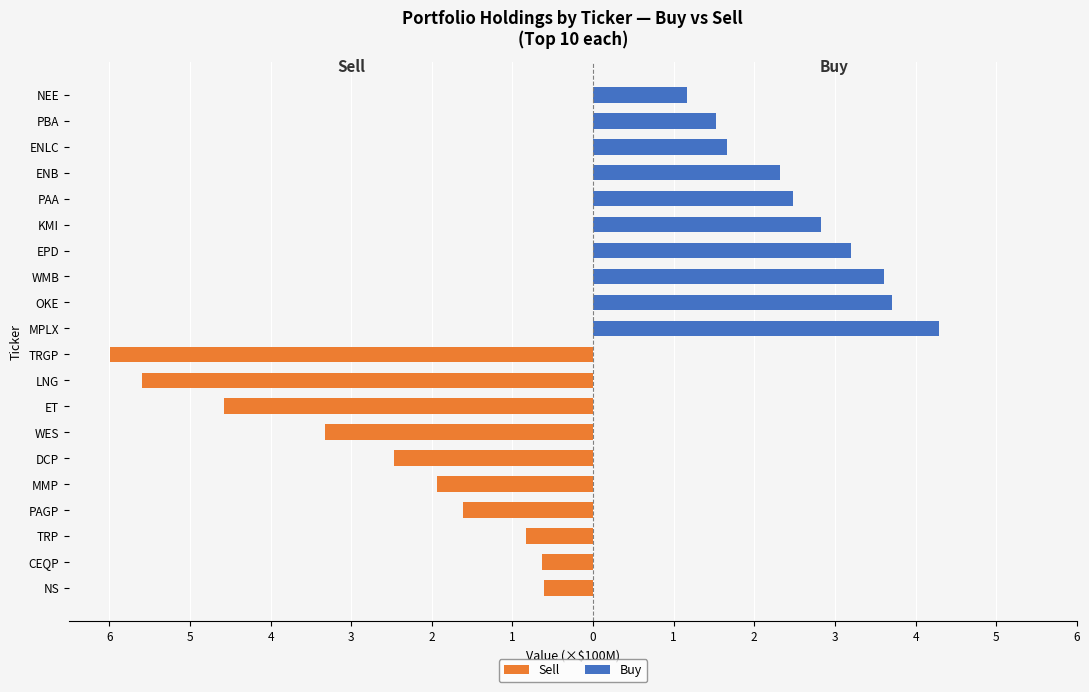

At how many categories does at least one series exceed 0?

10